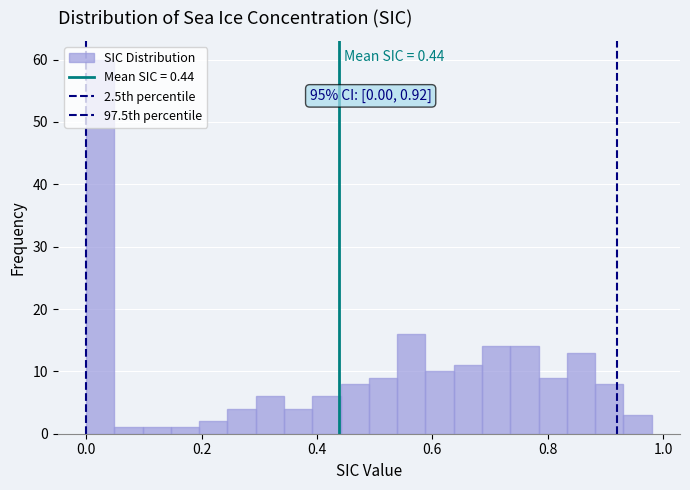

Around what value on the x-axis is the tallest bar? Give the approximate position of its centre, as read against the axis.

0.02